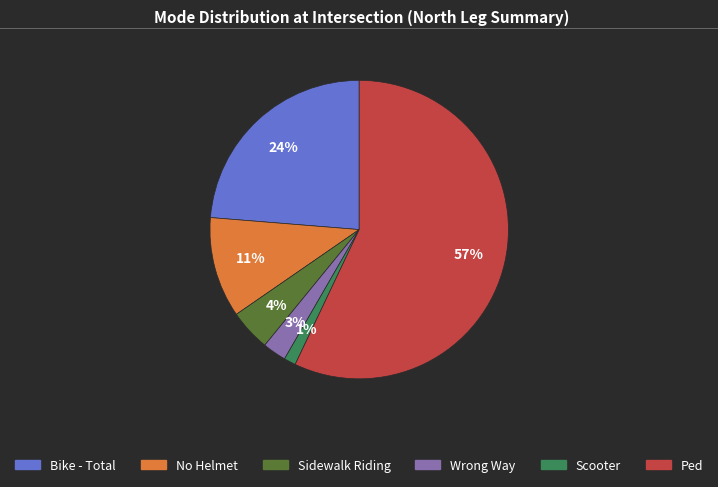

Combined, do Scooter and Sidewalk Riding account for over 50%?

No